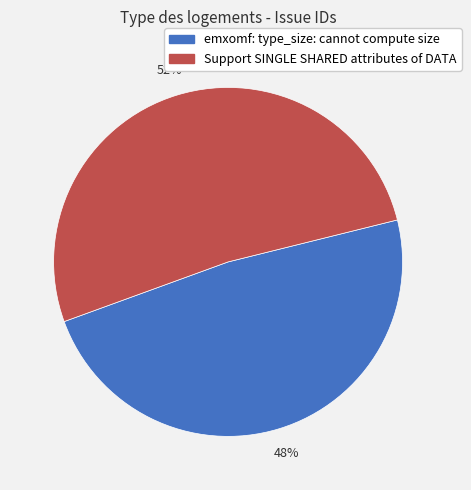

Combined, do emxomf: type_size: cannot compute size and Support SINGLE SHARED attributes of DATA account for over 50%?

Yes